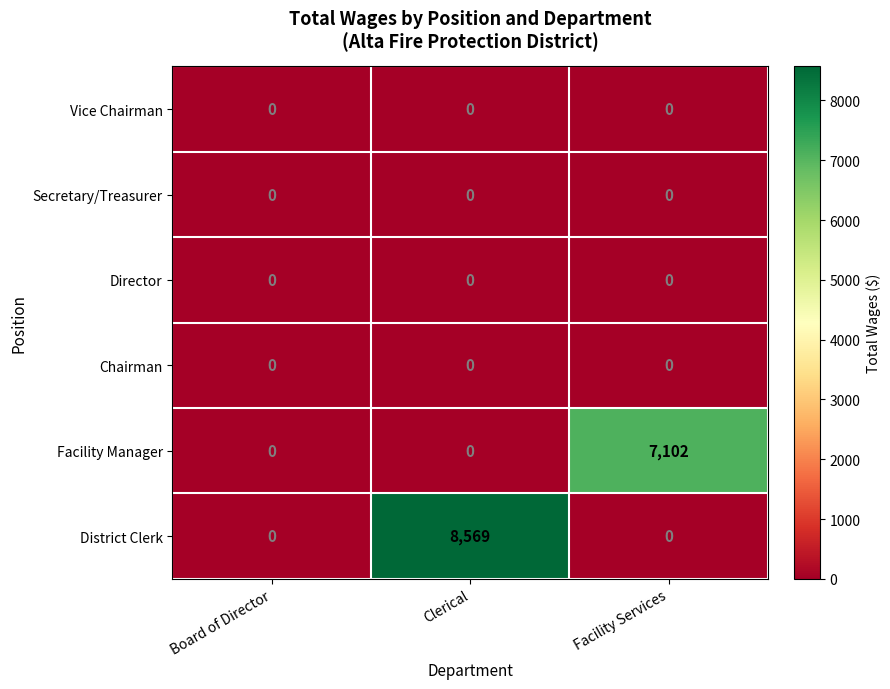

What is the sum of all District Clerk values?

8569